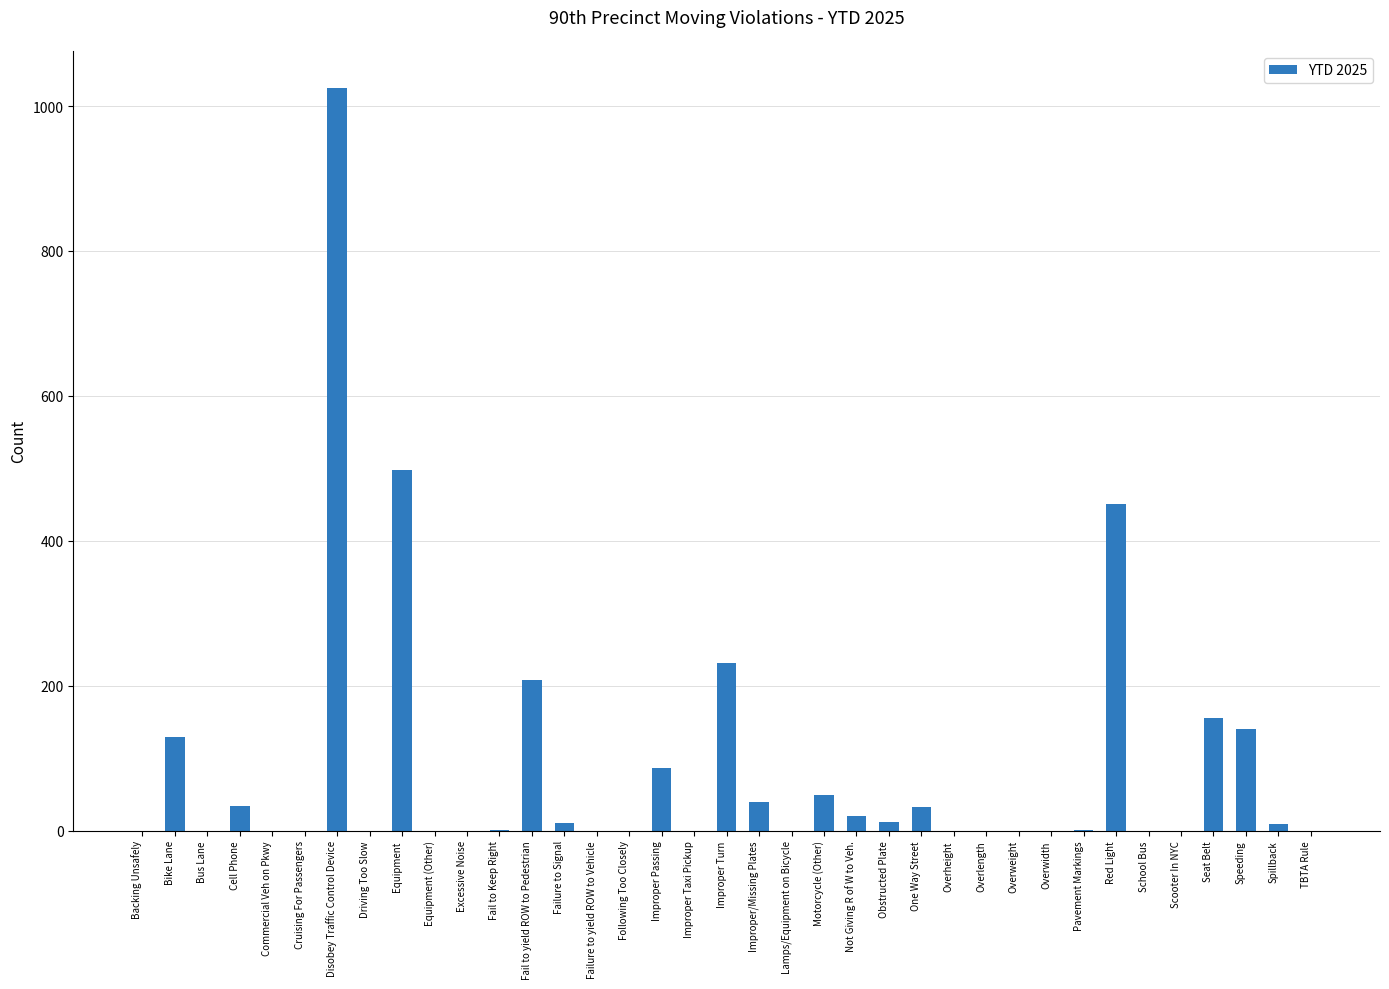

How many categories are shown in the chart?

37